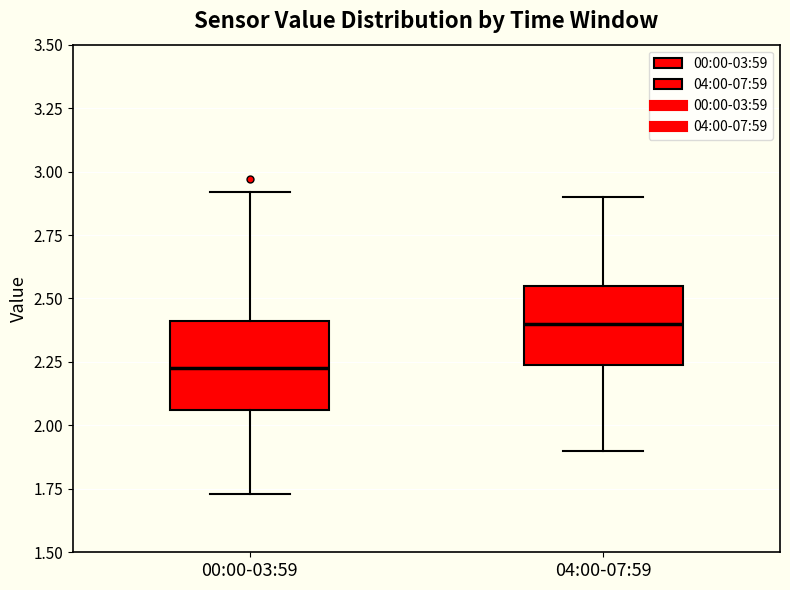

Where does the lower whisker of the box for 04:00-07:59 end on the y-axis? The values are not printed on the chart, so give them approximately, as read against the axis.

1.90